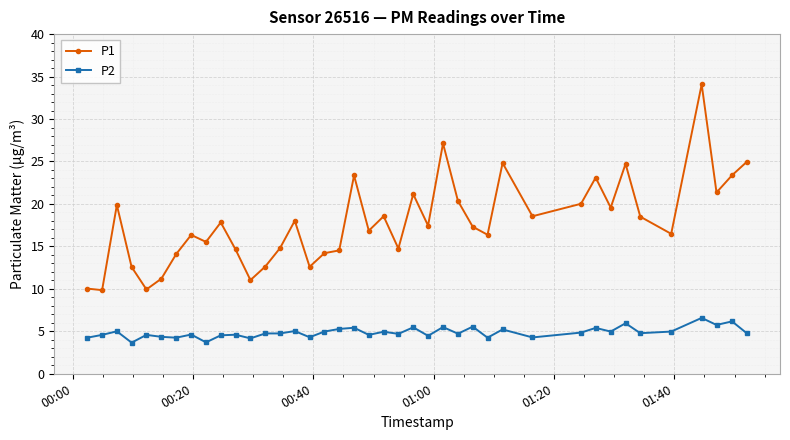

Does the chart display data point markers on the line(s)?

Yes